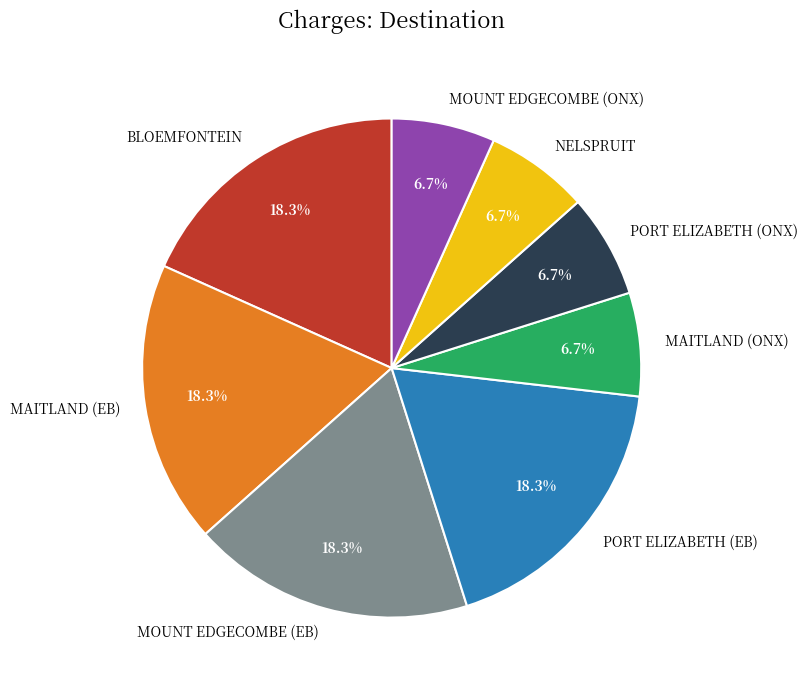

To the nearest percent, what is the average slice percentage?

12%